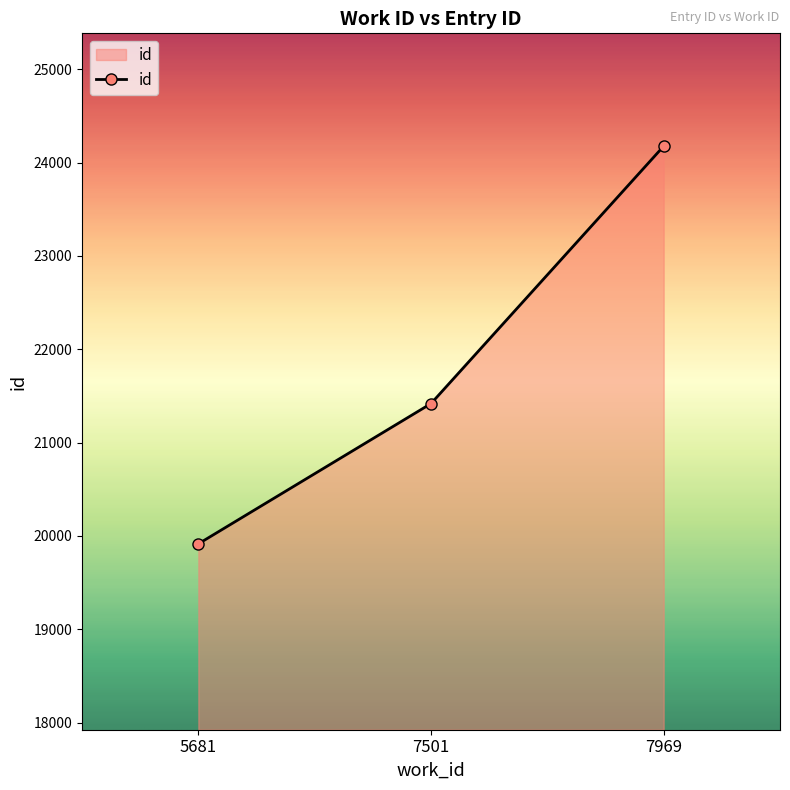

List the labels in order of value, smallest first.

5681, 7501, 7969